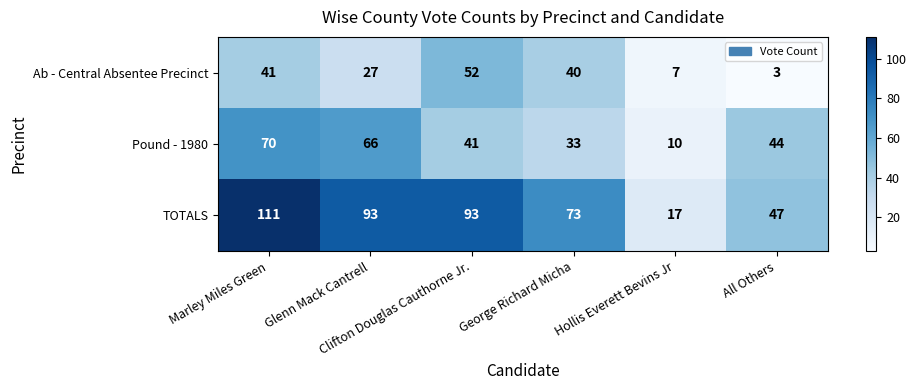

What is the difference between the second highest and second lowest values in the Ab - Central Absentee Precinct series?

34